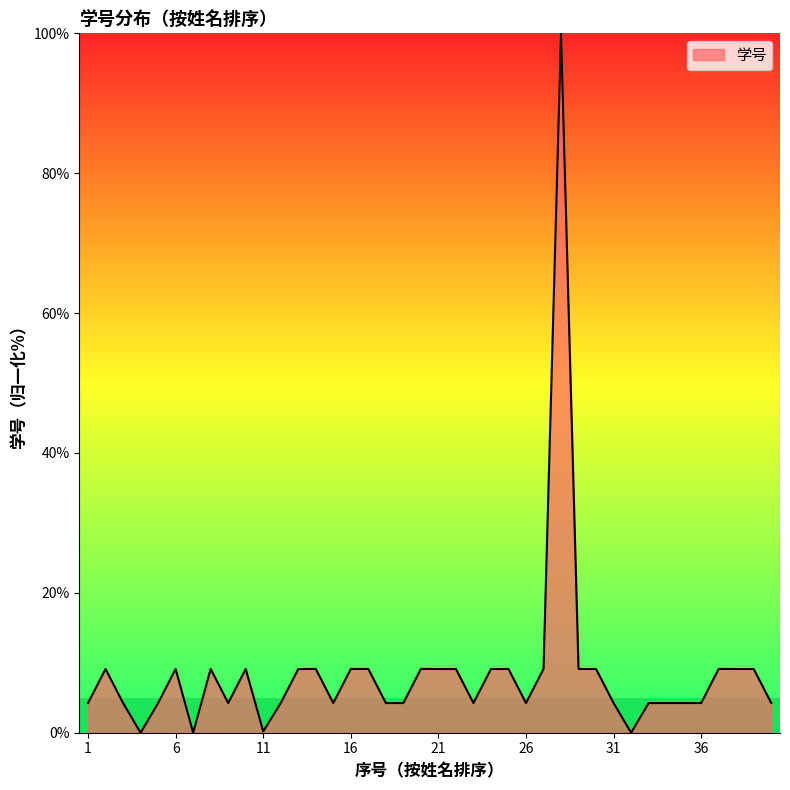

What is the greatest value displayed?

100.0